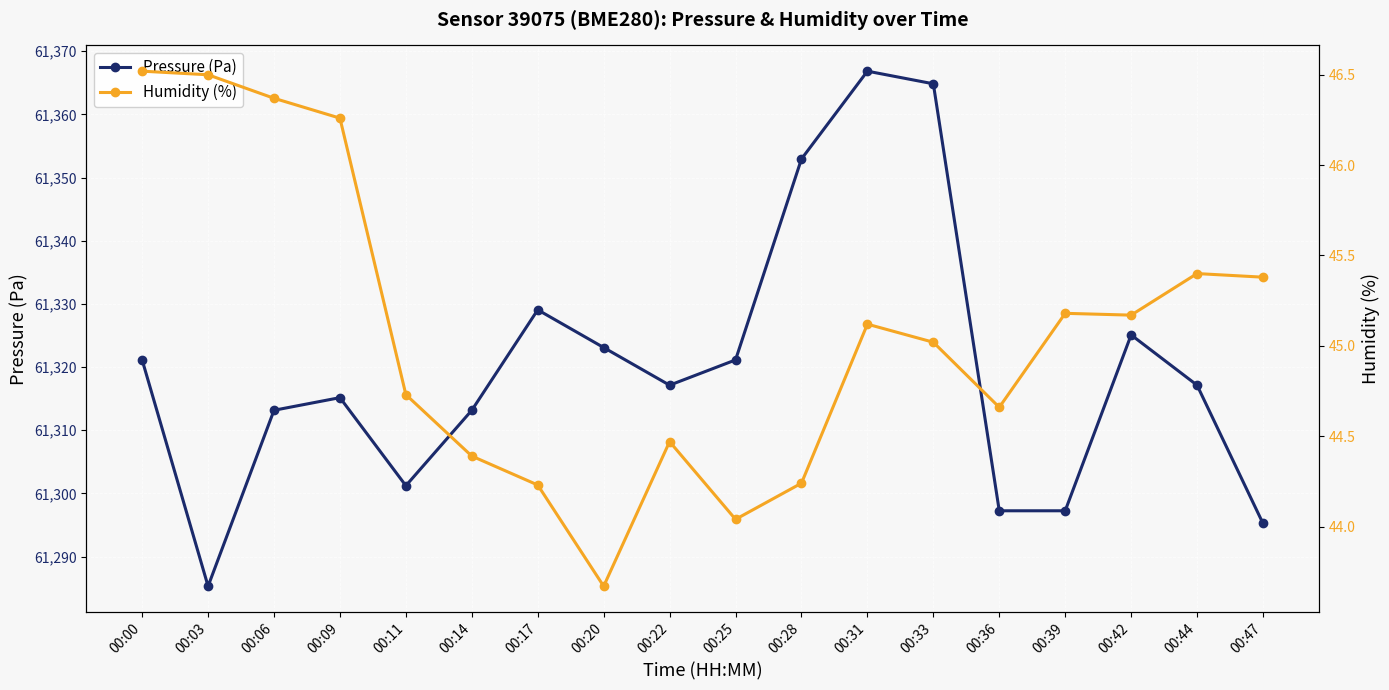

True or false: humidity and pressure intersect in this chart.

False